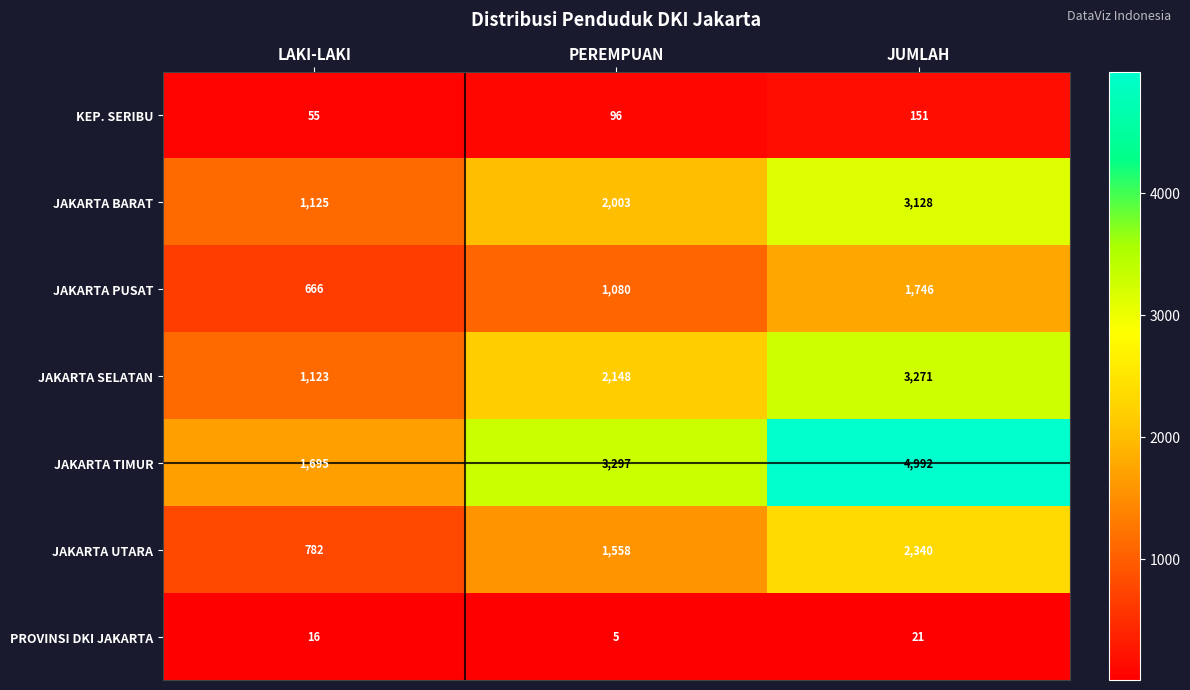

Reading right to left, list all the values displayed in this chart.

KEP. SERIBU: 151	96	55
JAKARTA BARAT: 3128	2003	1125
JAKARTA PUSAT: 1746	1080	666
JAKARTA SELATAN: 3271	2148	1123
JAKARTA TIMUR: 4992	3297	1695
JAKARTA UTARA: 2340	1558	782
PROVINSI DKI JAKARTA: 21	5	16